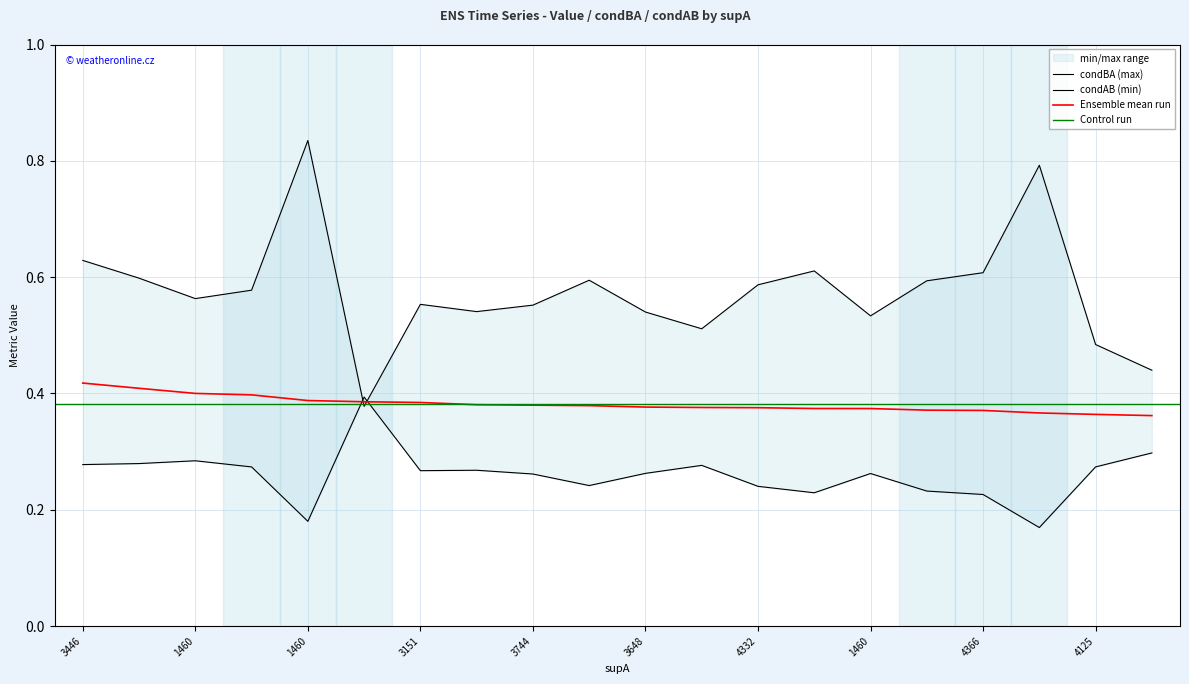

Where is value nearest to the value 0?

1460